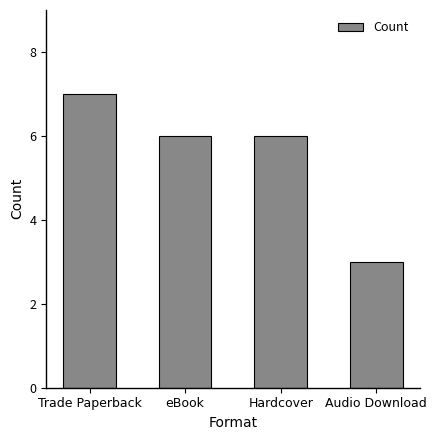

What is the value of the 4th bar from the left?

3